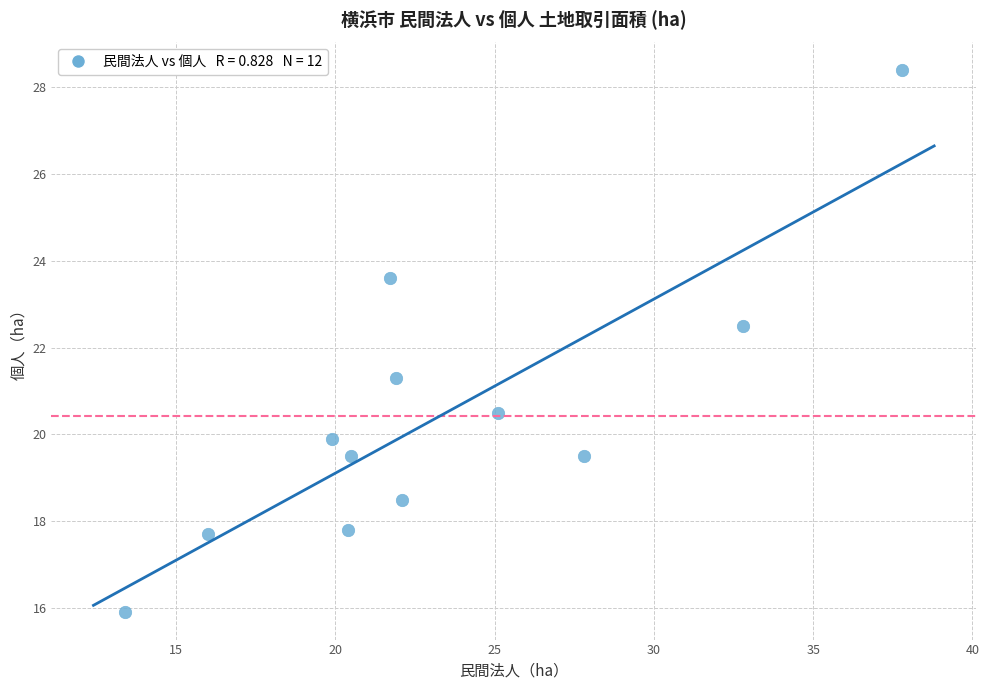

What is the average X value?

23.3